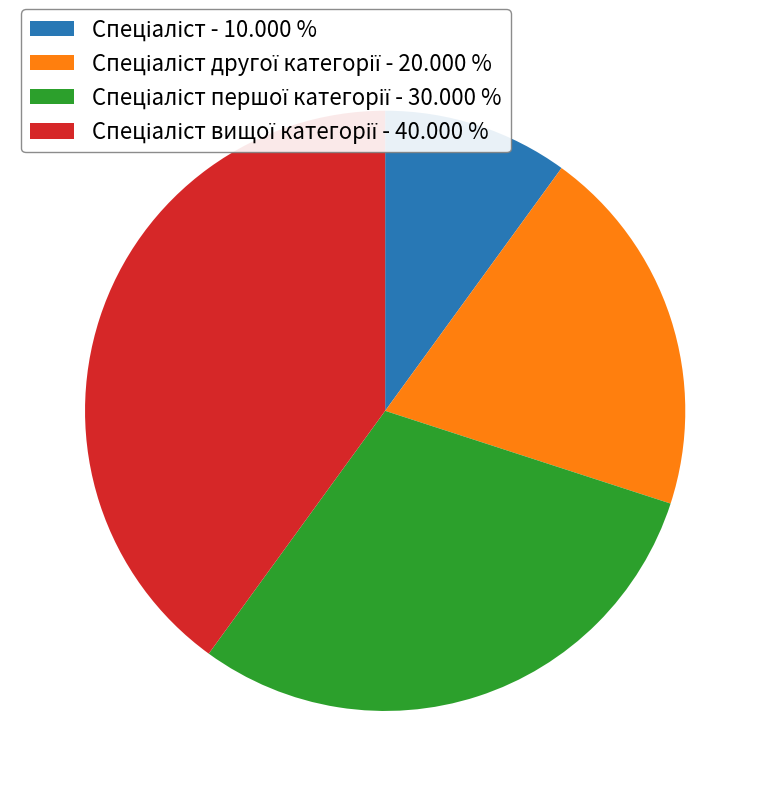

How many slices are in this pie chart?

4